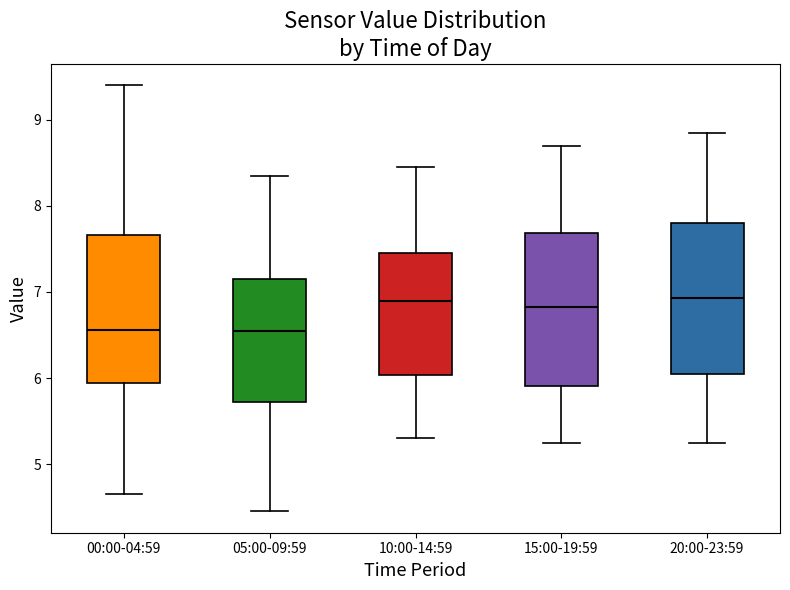

Where does the lower whisker of the box for 15:00-19:59 end on the y-axis? The values are not printed on the chart, so give them approximately, as read against the axis.

5.3